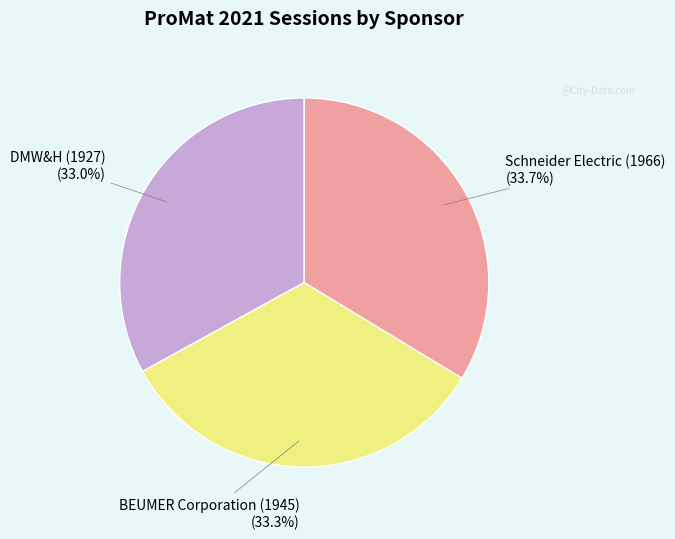

Does any single category account for the majority?

No